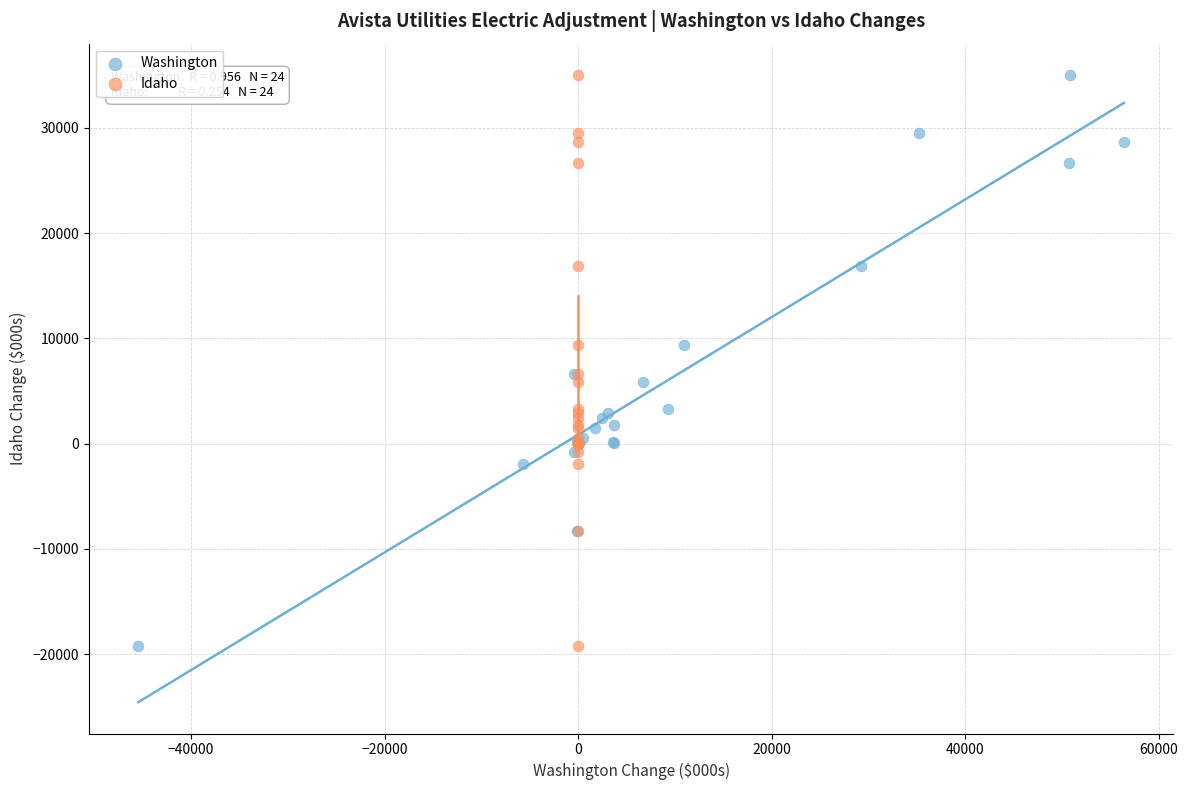

What are all the series names shown in the legend?

Washington, Idaho